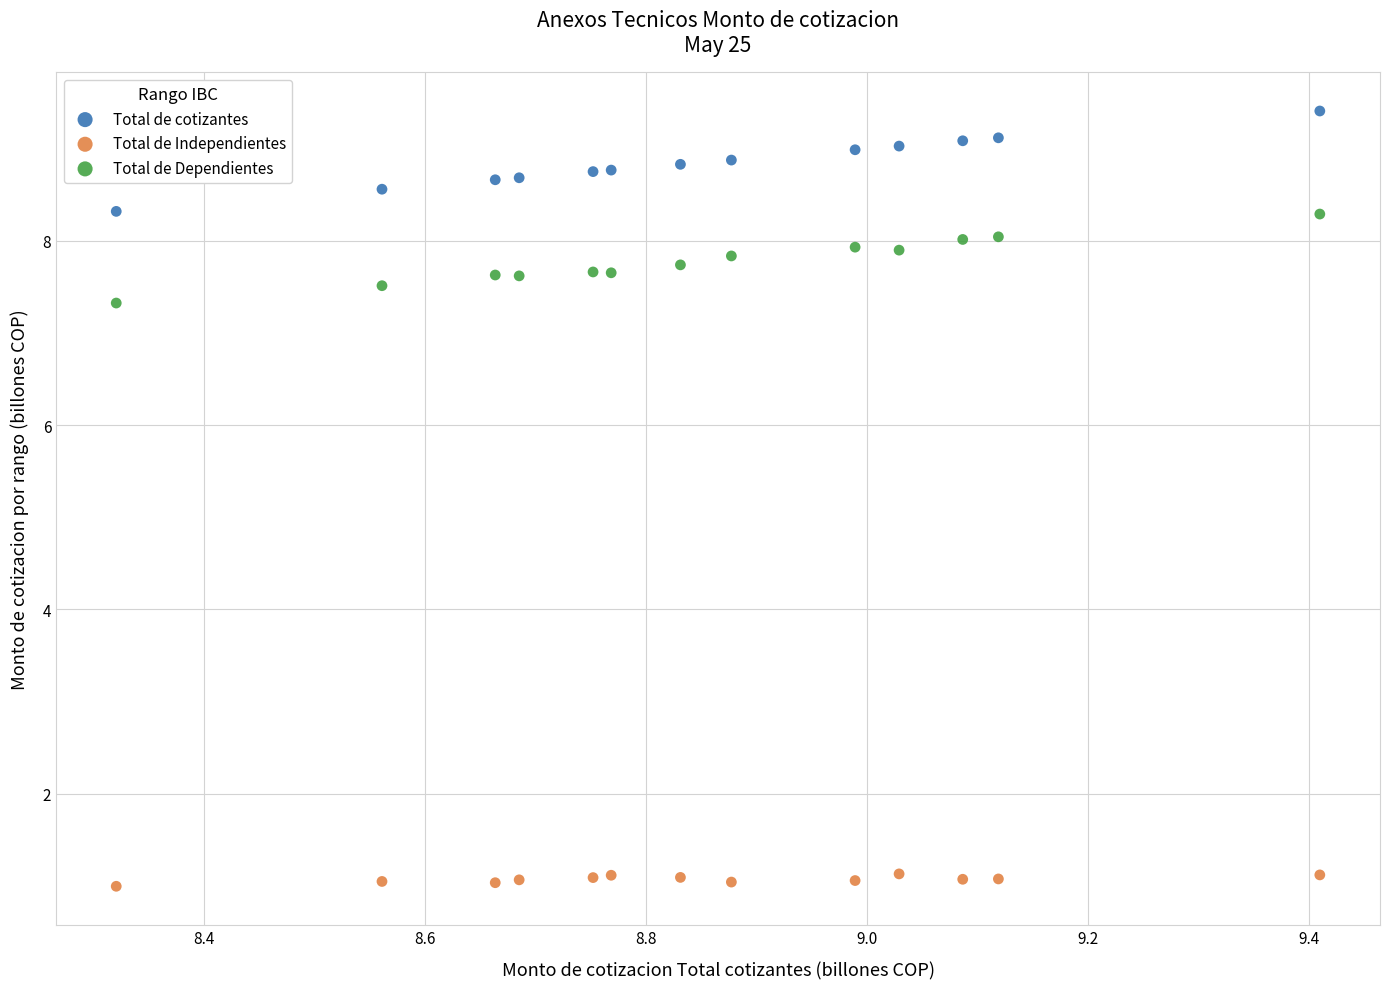

Across all data points, what is the range of X values (max minus min)?

1.1